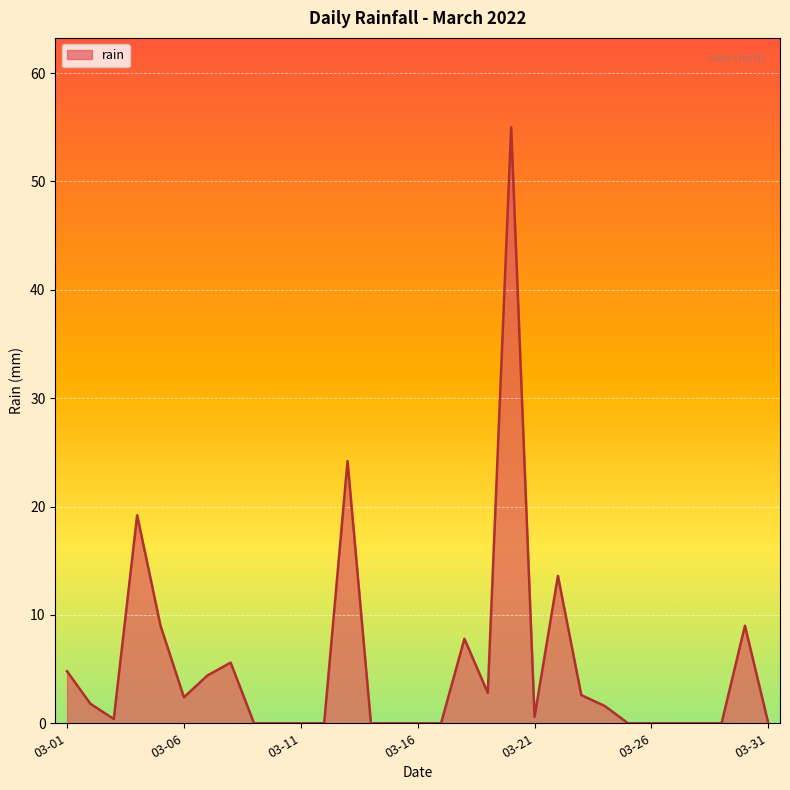

What is the difference between the maximum and minimum values?

55.0